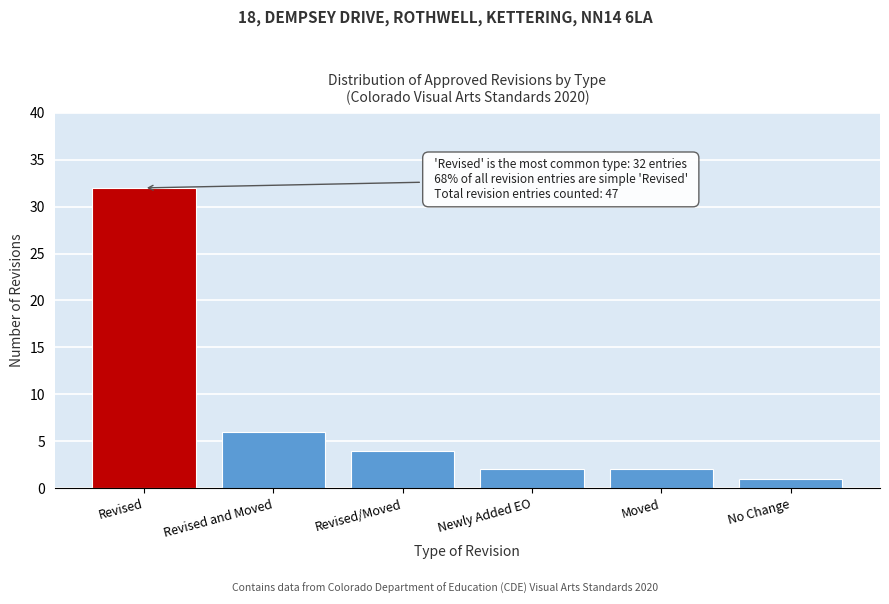

Reading right to left, what are all the values shown in this chart?

1	2	2	4	6	32